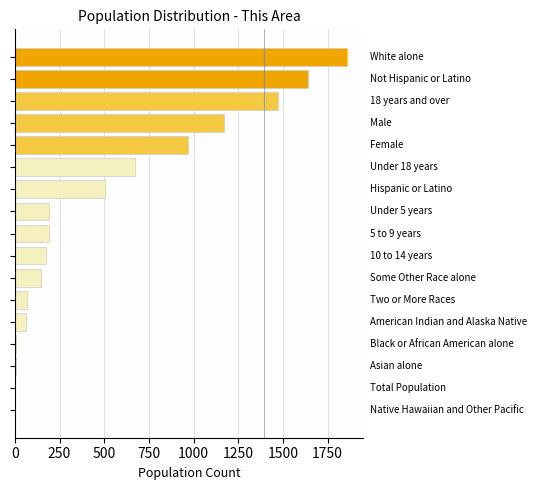

What is the maximum value shown in the chart?

1857